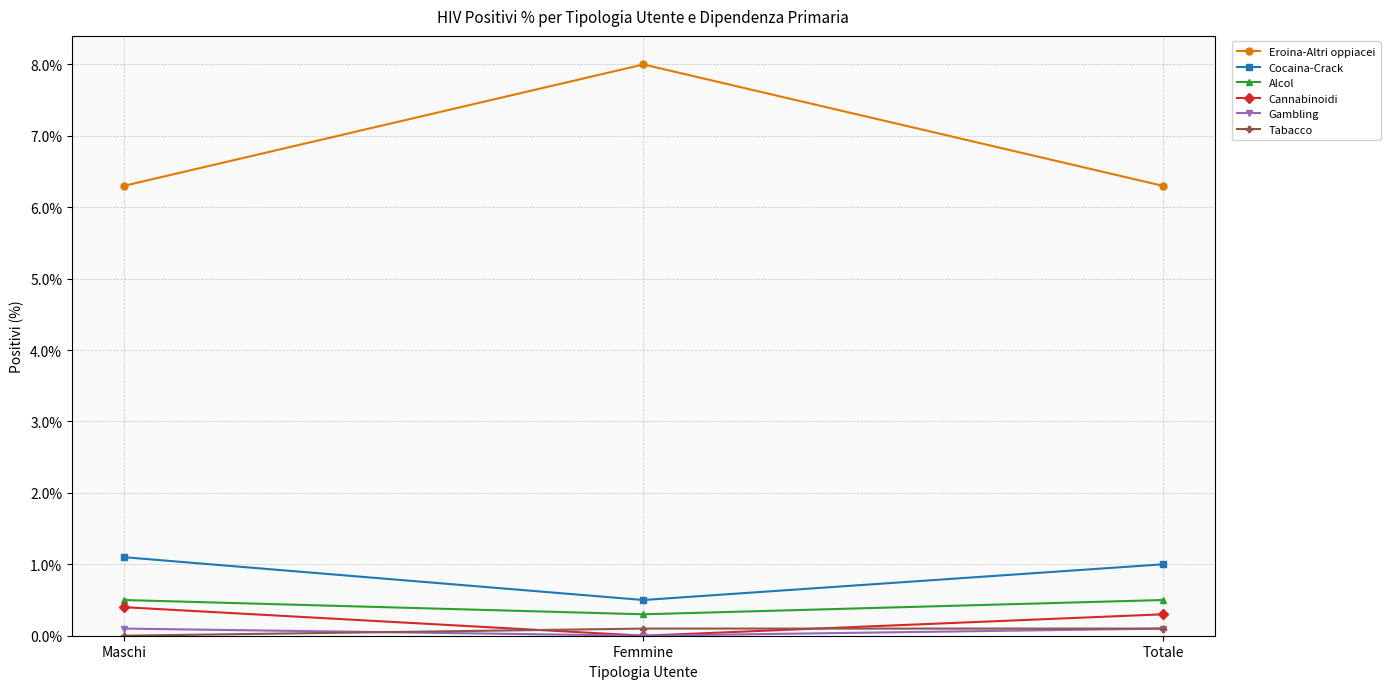

Reading right to left, transcribe all the data shown in this chart.

Eroina-Altri oppiacei: 6.3	8.0	6.3
Cocaina-Crack: 1.0	0.5	1.1
Alcol: 0.5	0.3	0.5
Cannabinoidi: 0.3	0.0	0.4
Gambling: 0.1	0.0	0.1
Tabacco: 0.1	0.1	0.0